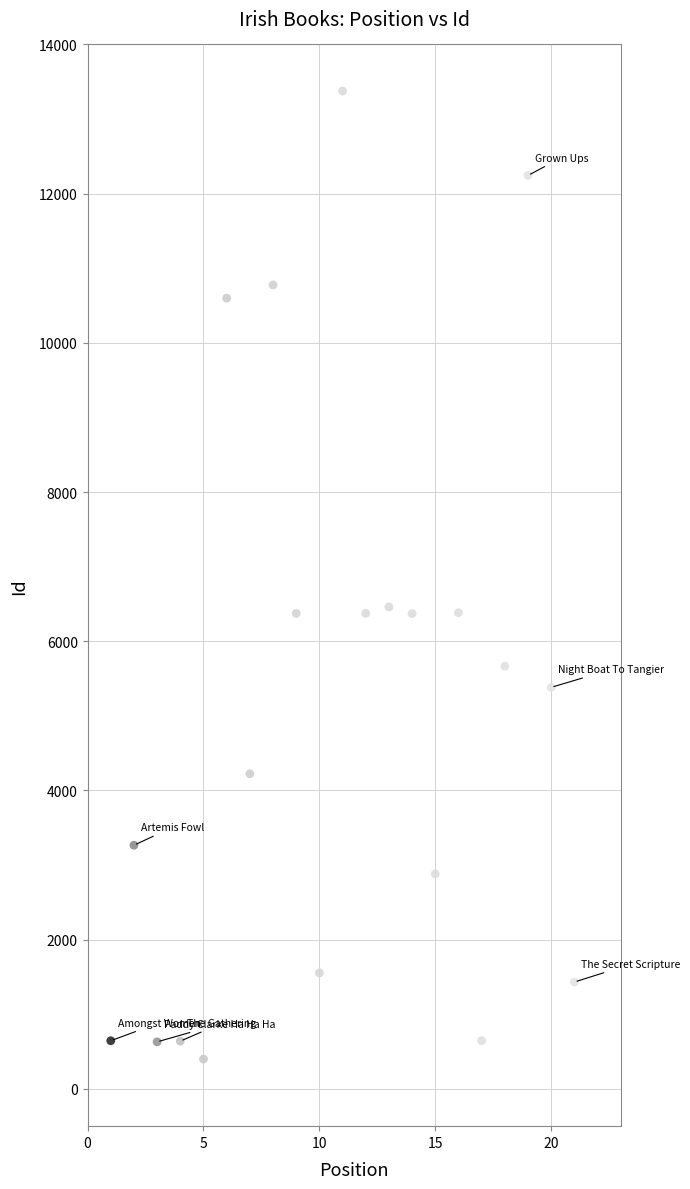

What is the range of X values (max minus min)?

20